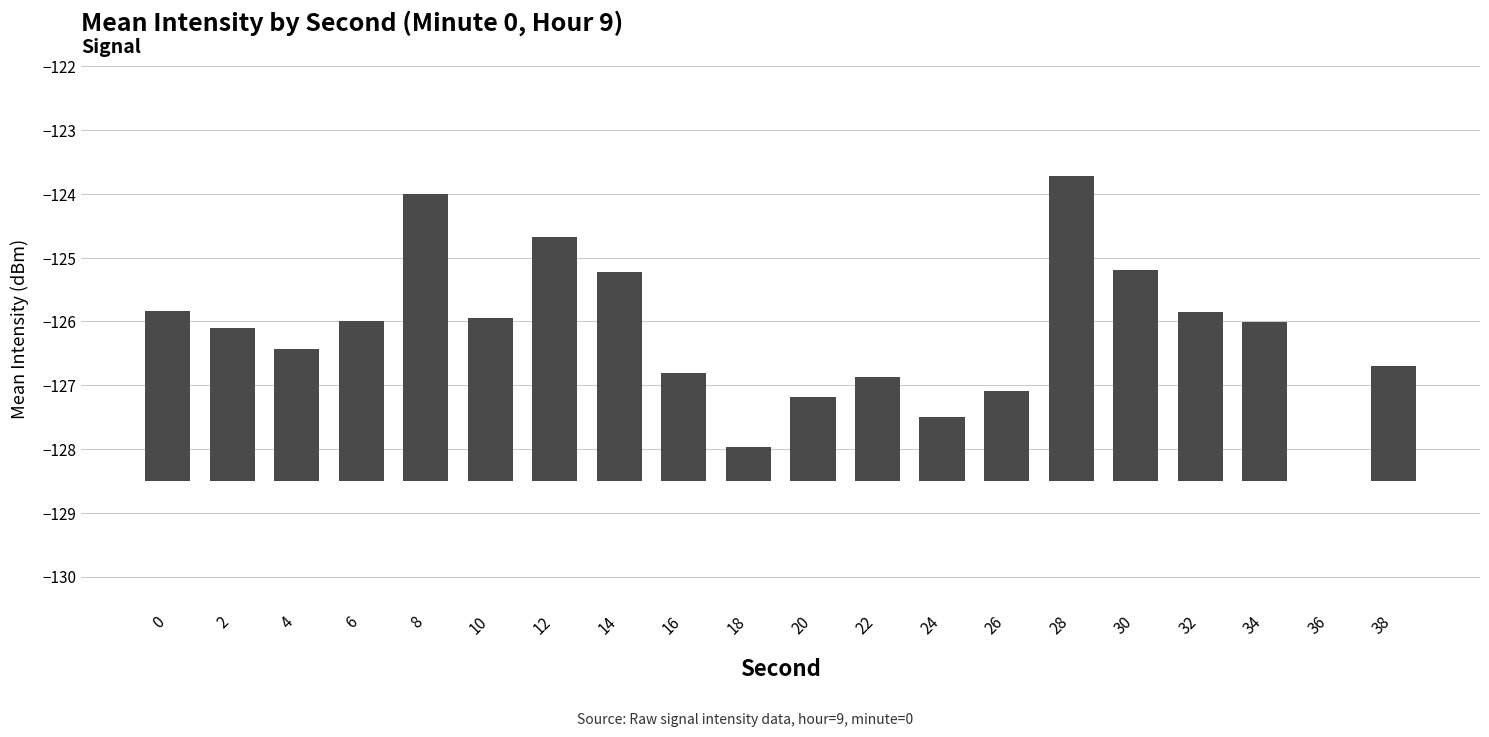

At which category does the chart reach its minimum across all series?

36